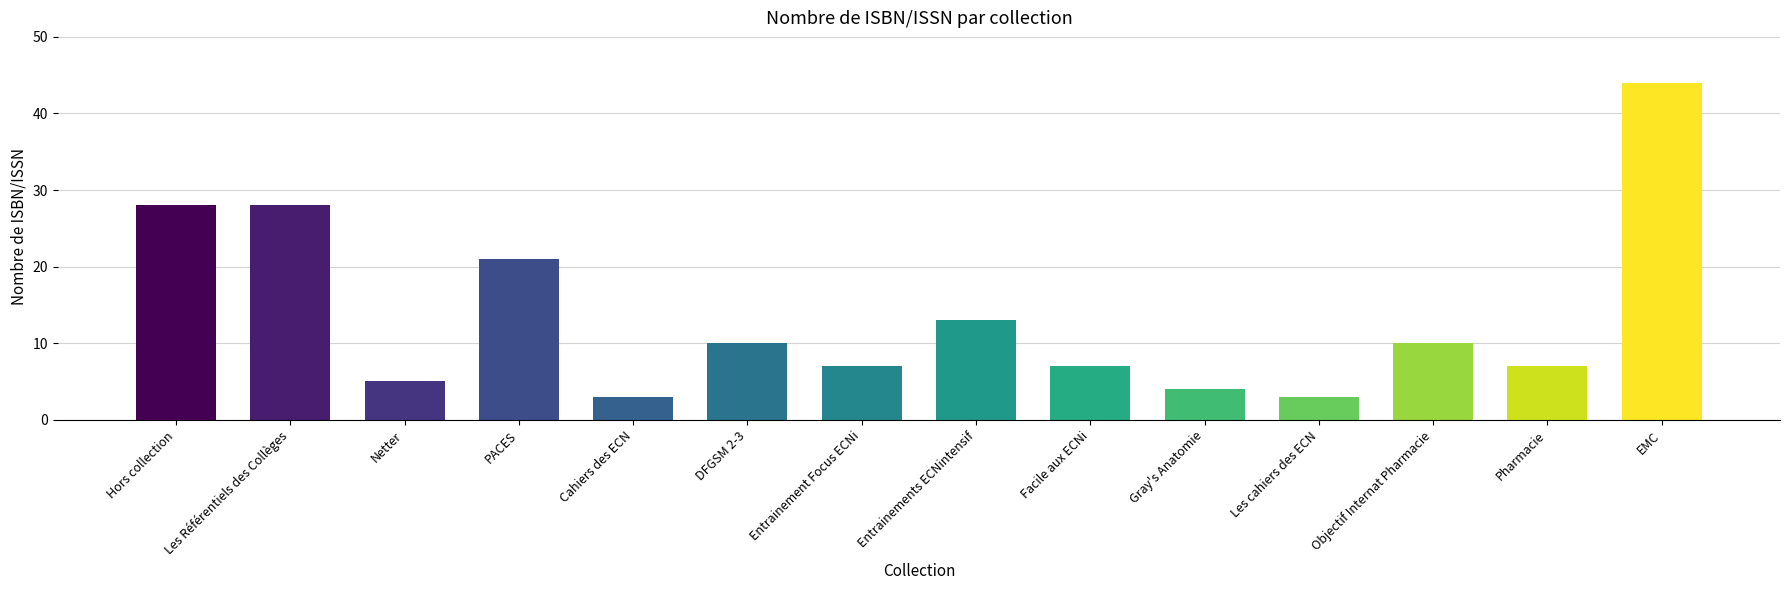

Which has a higher value, PACES or Cahiers des ECN?

PACES